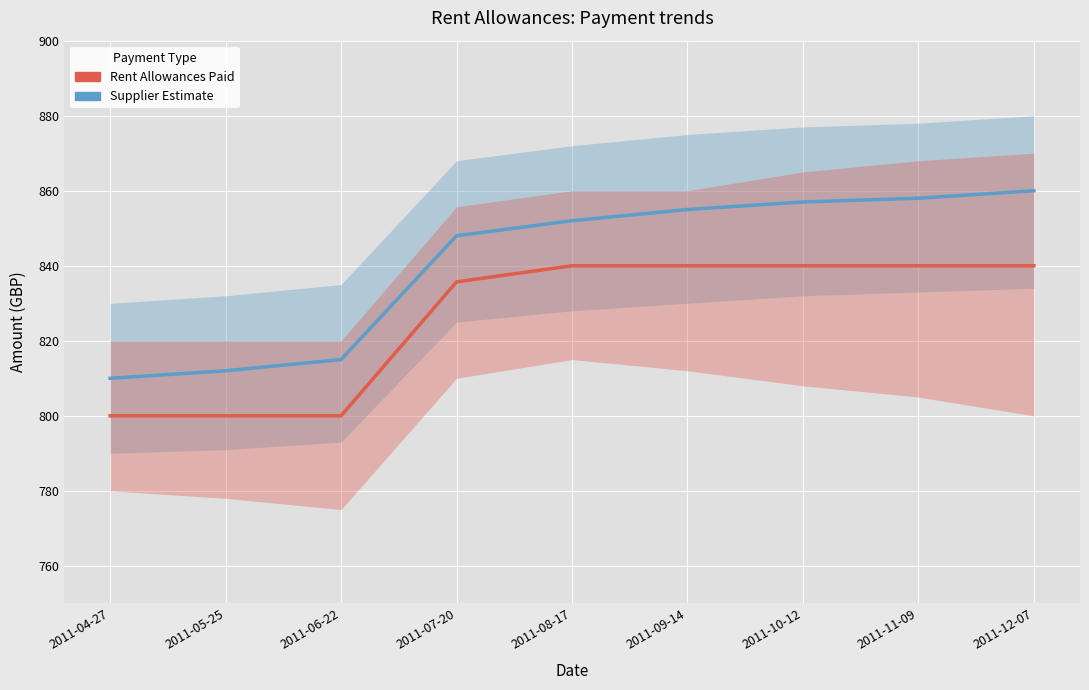

True or false: Rent Allowances Paid has a value of 840.0 at 2011-09-14.

True